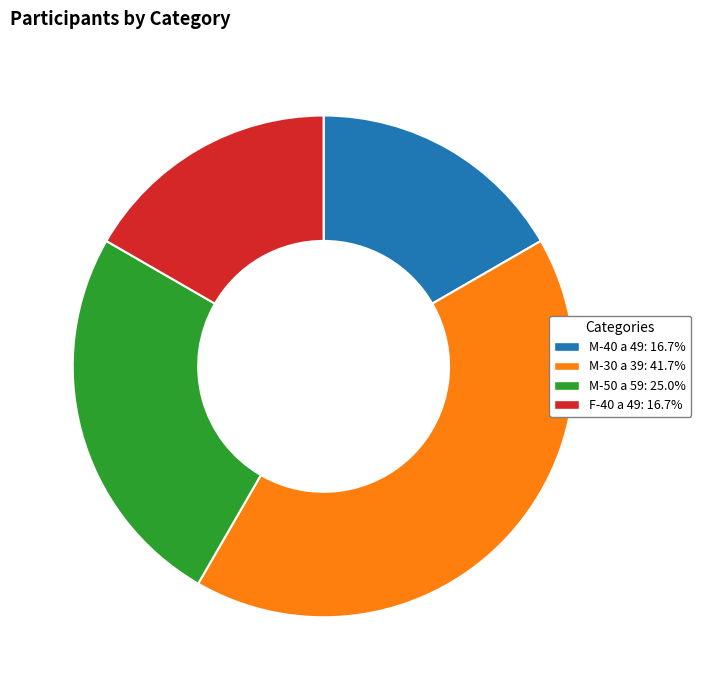

Which category has the biggest portion of the pie?

M-30 a 39